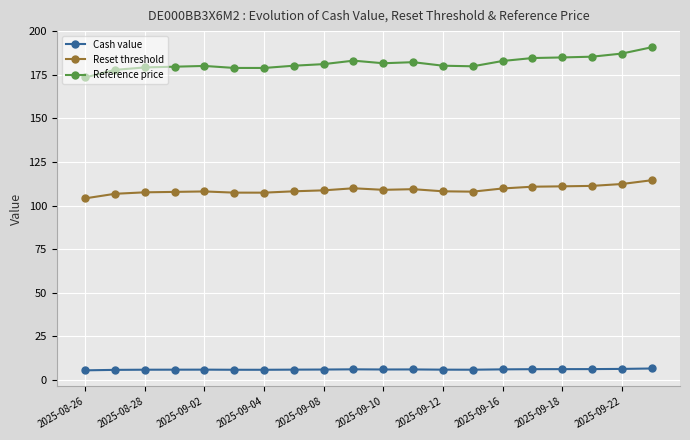

True or false: Reference price has more than 0 points higher than both neighbors.

True